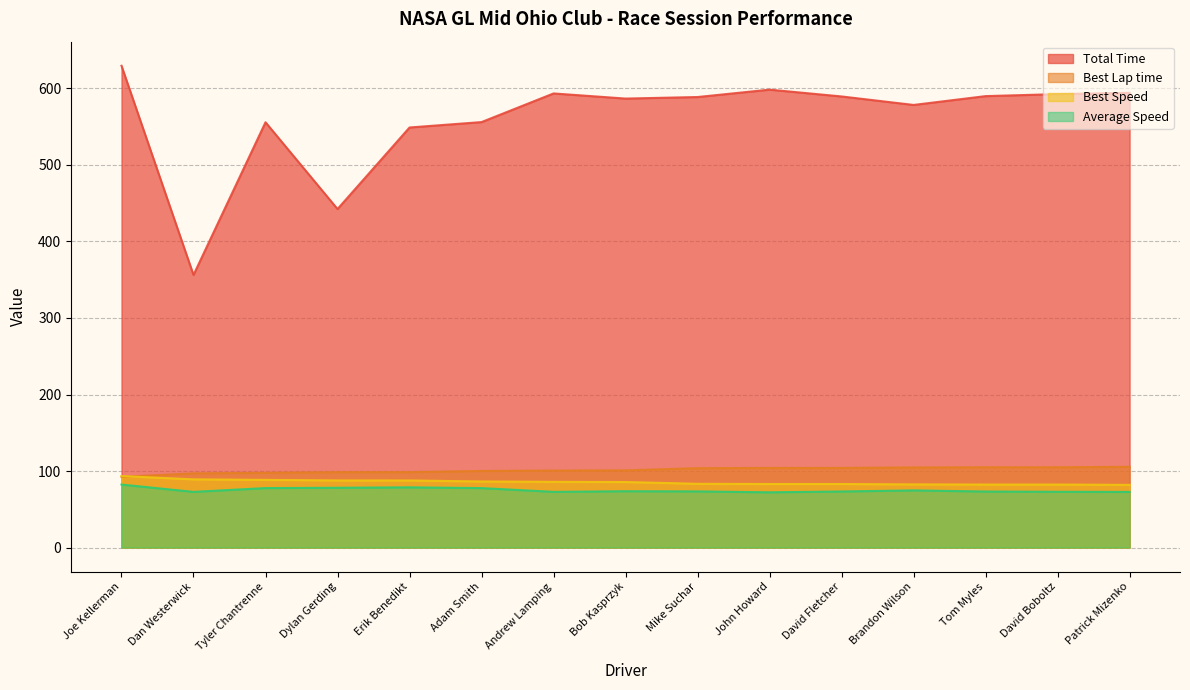

True or false: Total Time and Best Speed intersect in this chart.

False